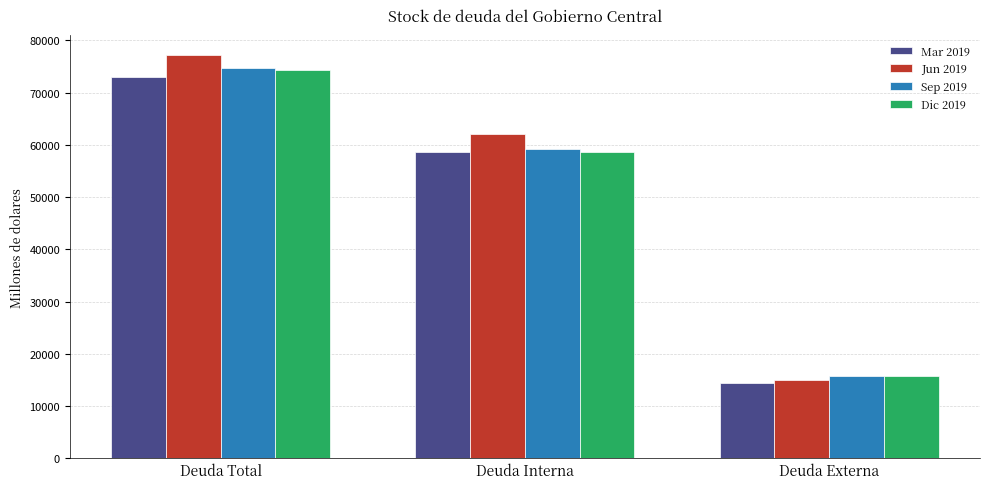

What is the sum of all Dic 2019 values?

148782.4